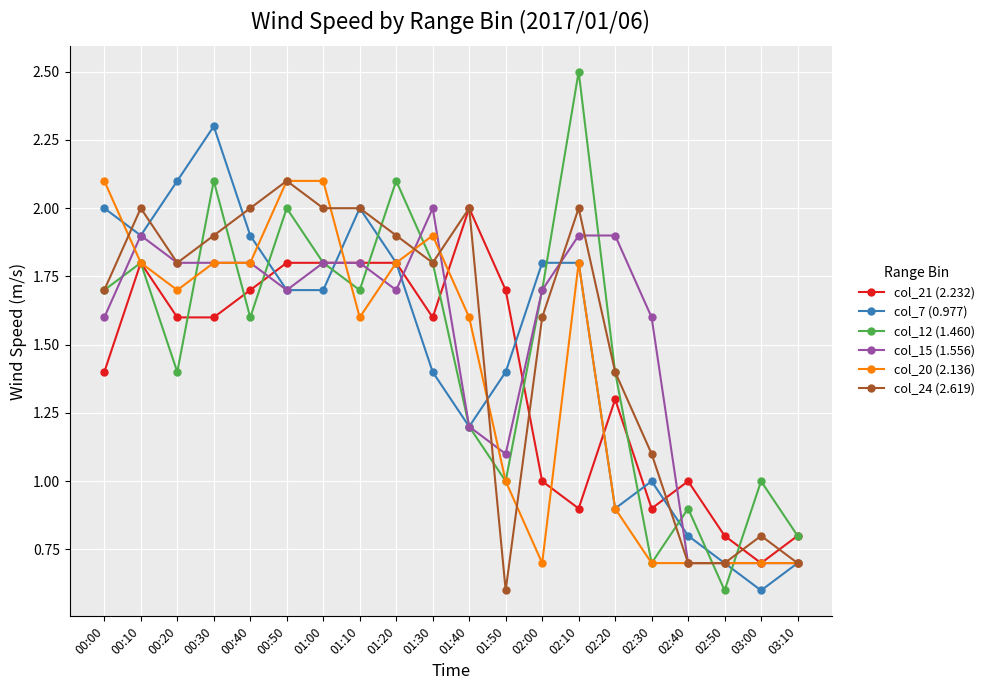

How many series are shown in this chart?

6